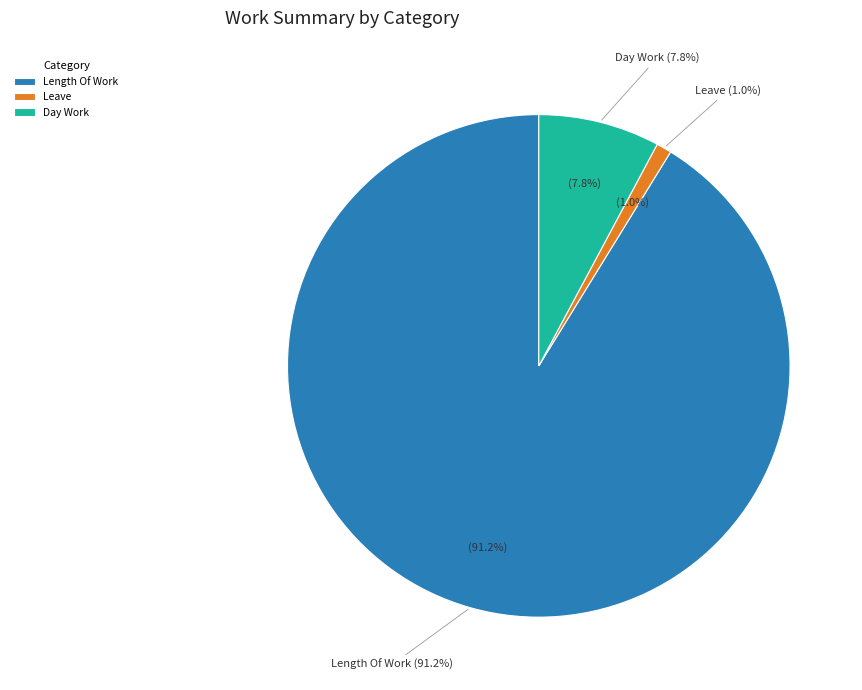

True or false: Special Holiday accounts for 0% of the total.

True